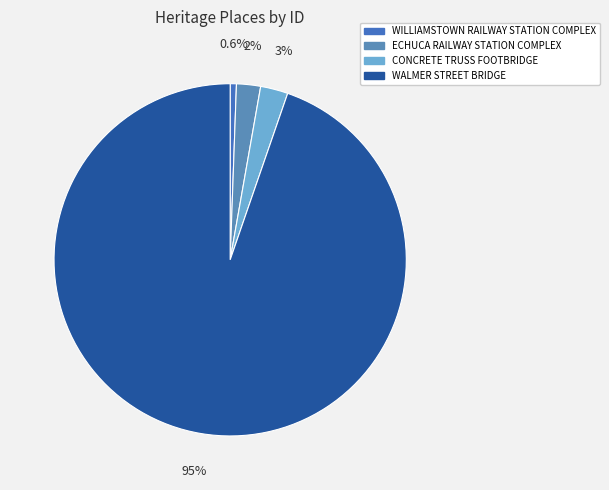

How many segments does this pie chart have?

4